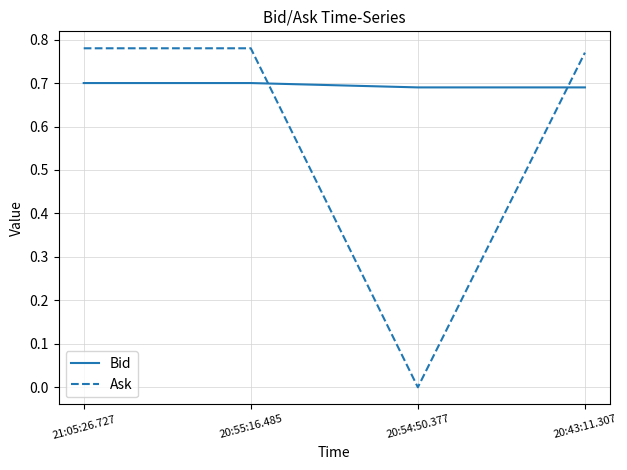

Rank the series by their maximum value, from lowest to highest.

Bid, Ask